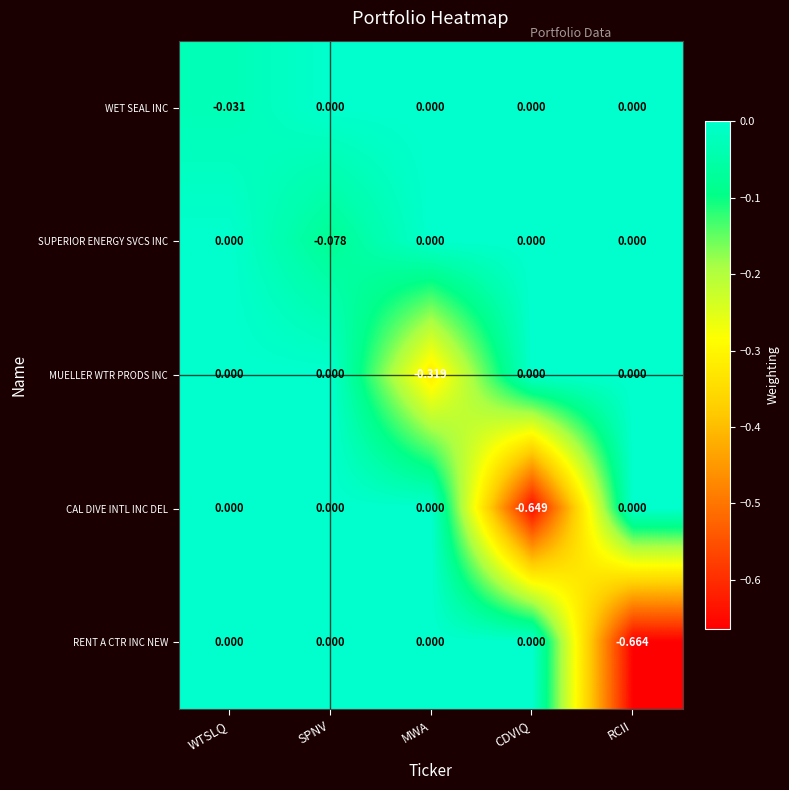

At which label does WET SEAL INC reach its minimum?

WTSLQ